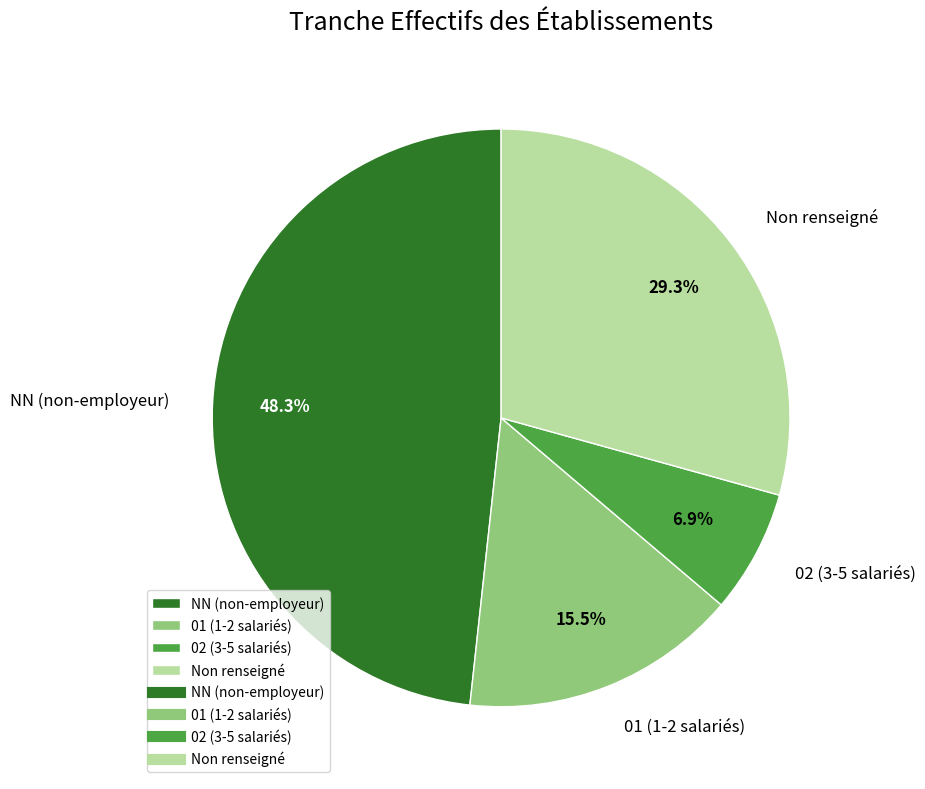

Is there a majority slice in this chart?

No